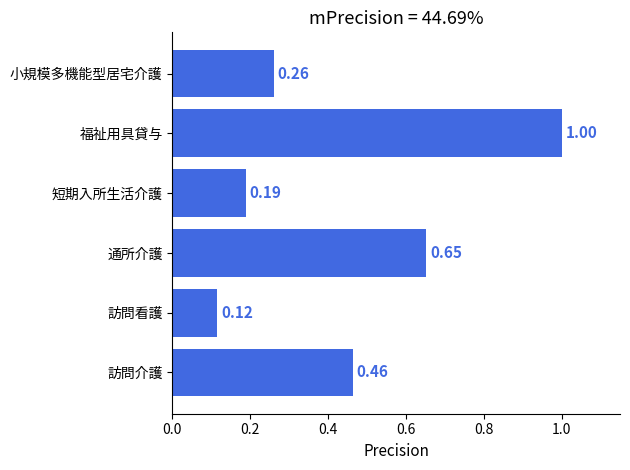

Rank the categories by value from highest to lowest.

福祉用具貸与, 通所介護, 訪問介護, 小規模多機能型居宅介護, 短期入所生活介護, 訪問看護